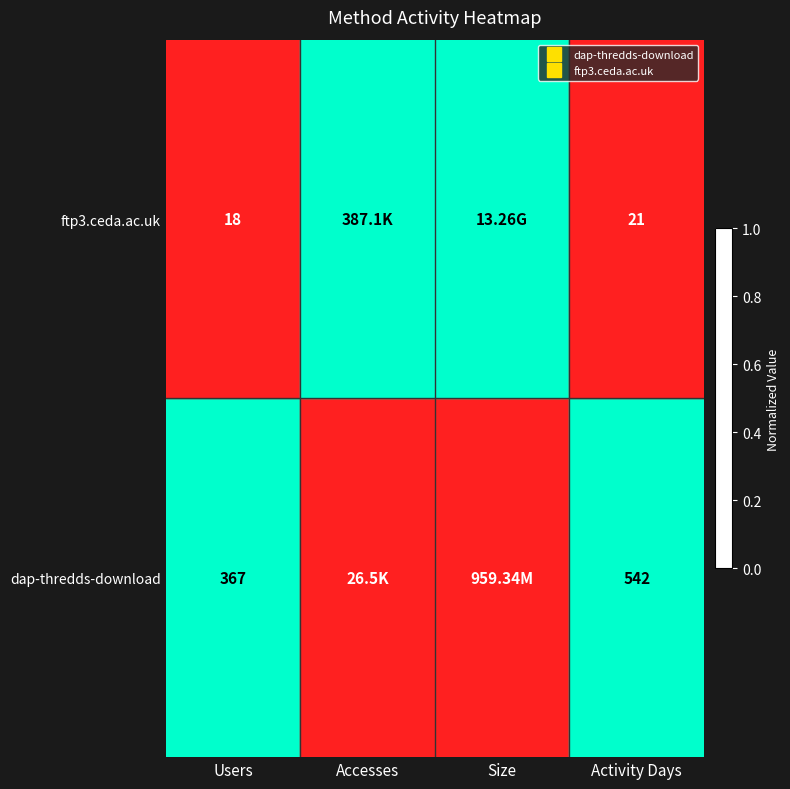

Which series changed the most between Users and Accesses?

ftp3.ceda.ac.uk